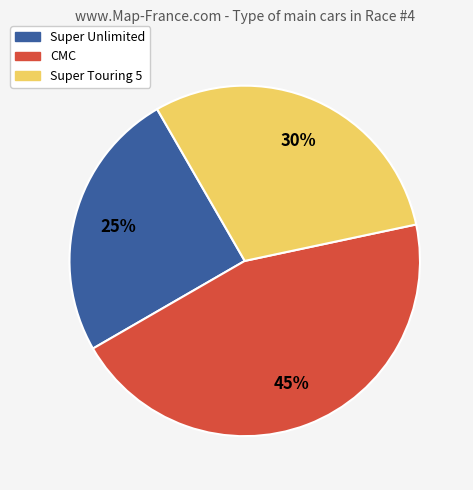

Rank the categories by value from lowest to highest.

Super Unlimited, Super Touring 5, CMC